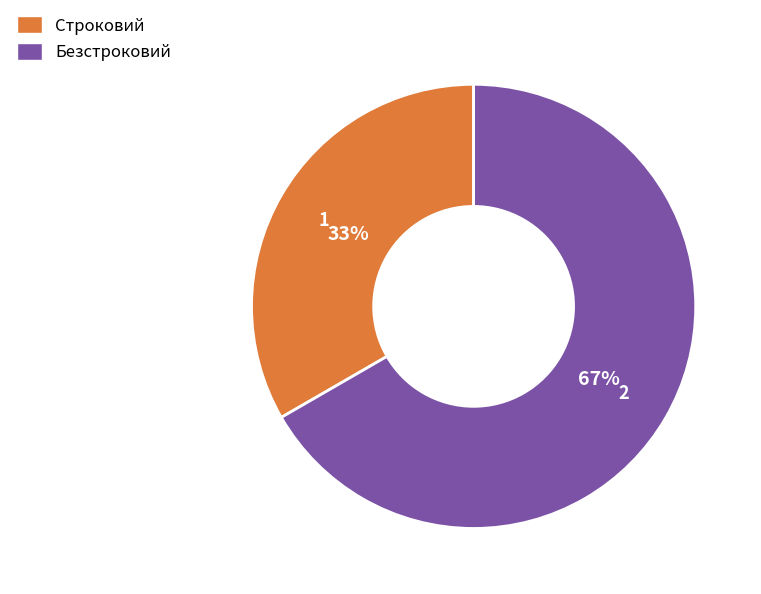

Approximately how many times larger is the value at Безстроковий compared to Строковий?

2.0